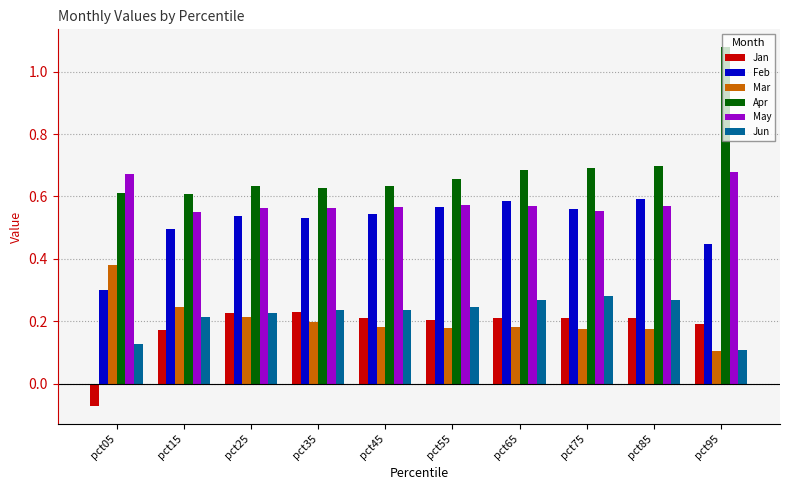

At which category is the sum across all series the highest?

pct95